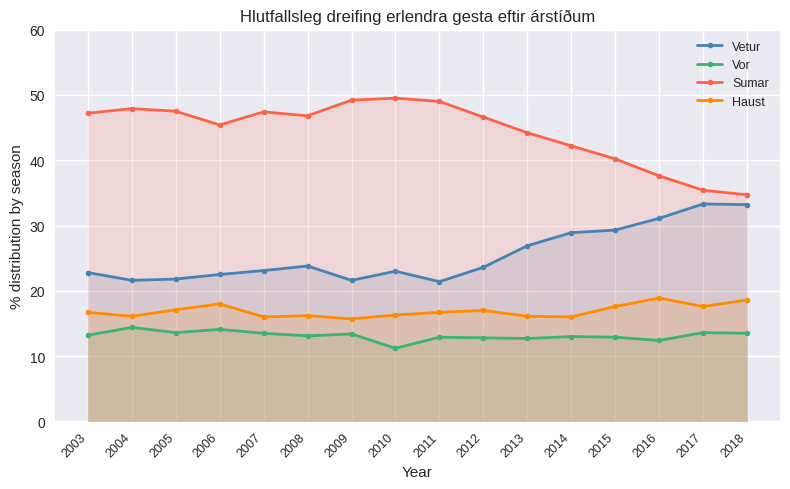

At which label does Vetur reach its minimum?

2011